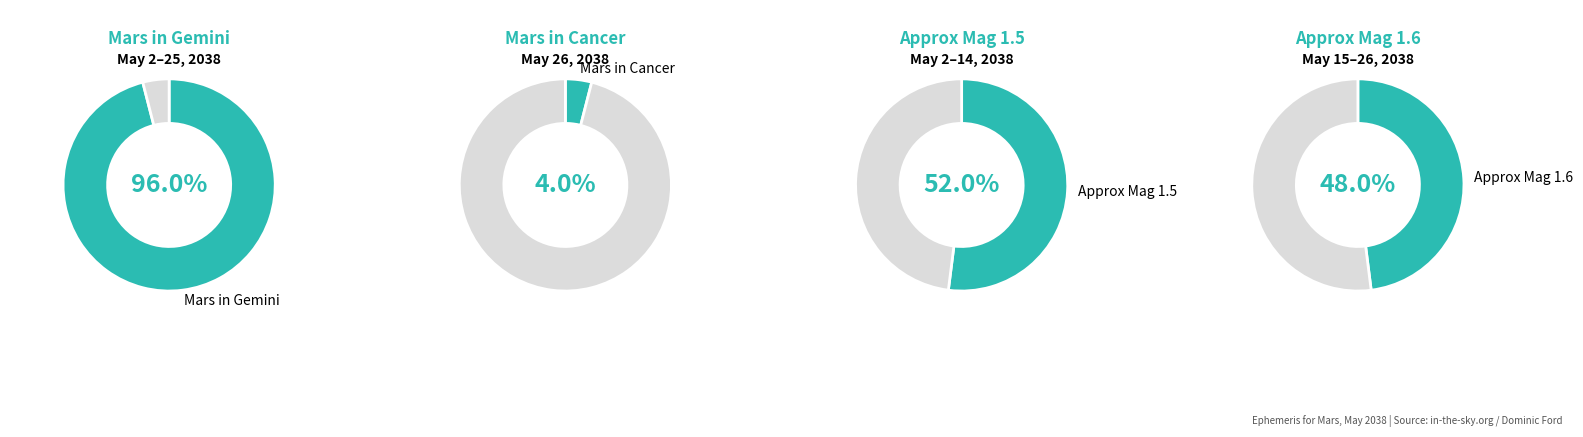

Which slice represents more than half of the pie?

Gemini